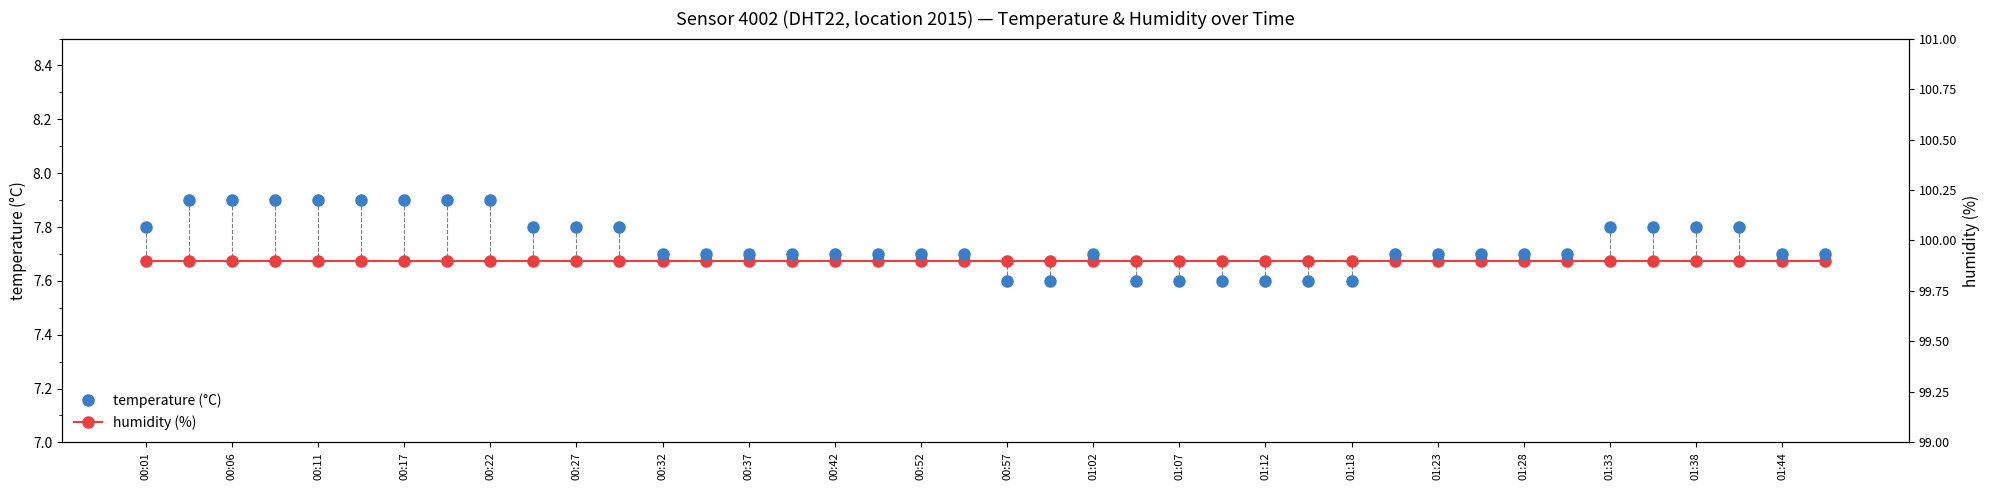

Is it true that temperature (°C) equals 2.7 at 00:42?

False